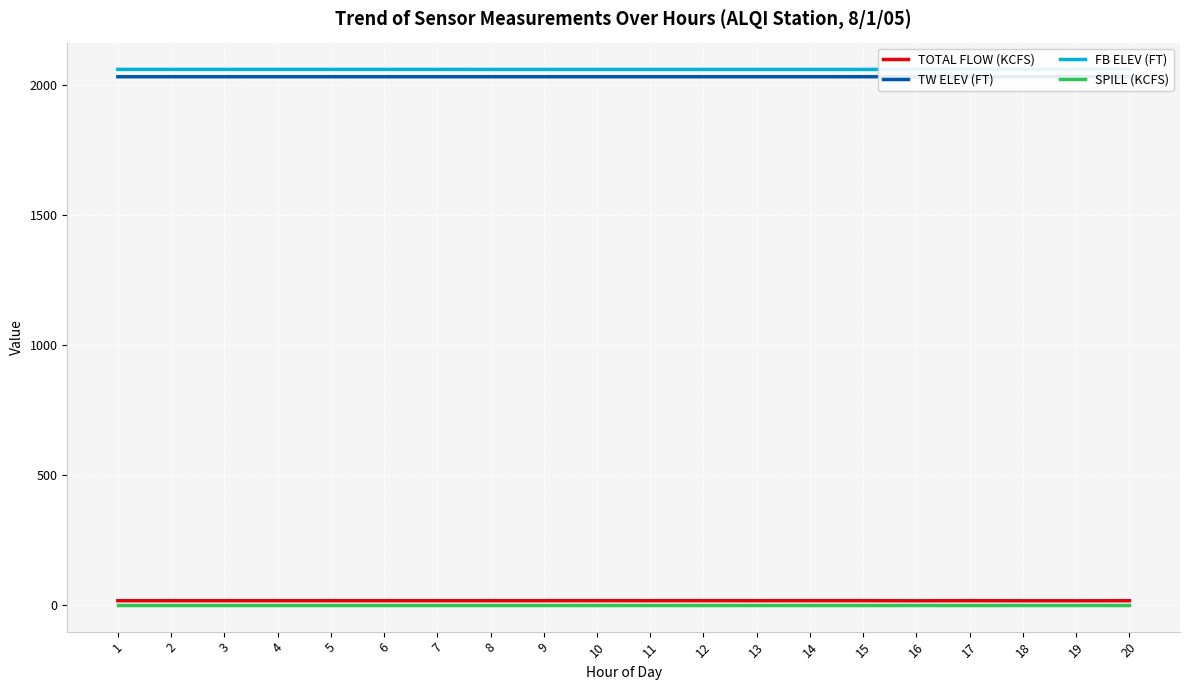

List the labels in order of TOTAL FLOW (KCFS) value, smallest first.

16, 18, 19, 20, 1, 2, 3, 4, 5, 6, 7, 8, 9, 11, 13, 17, 10, 12, 14, 15